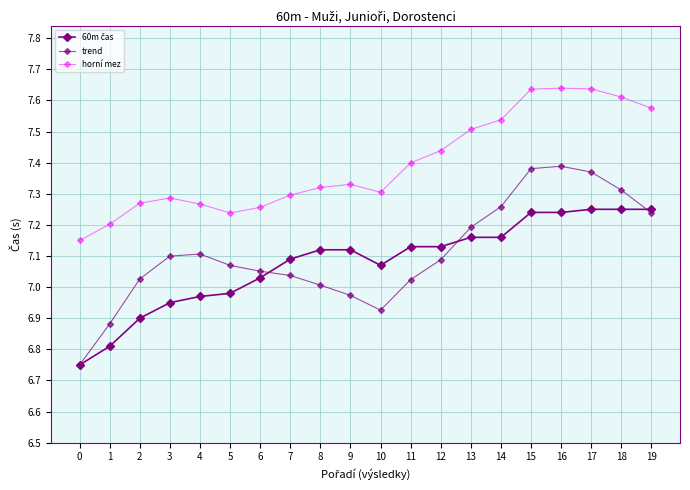

Does the chart display data point markers on the line(s)?

Yes